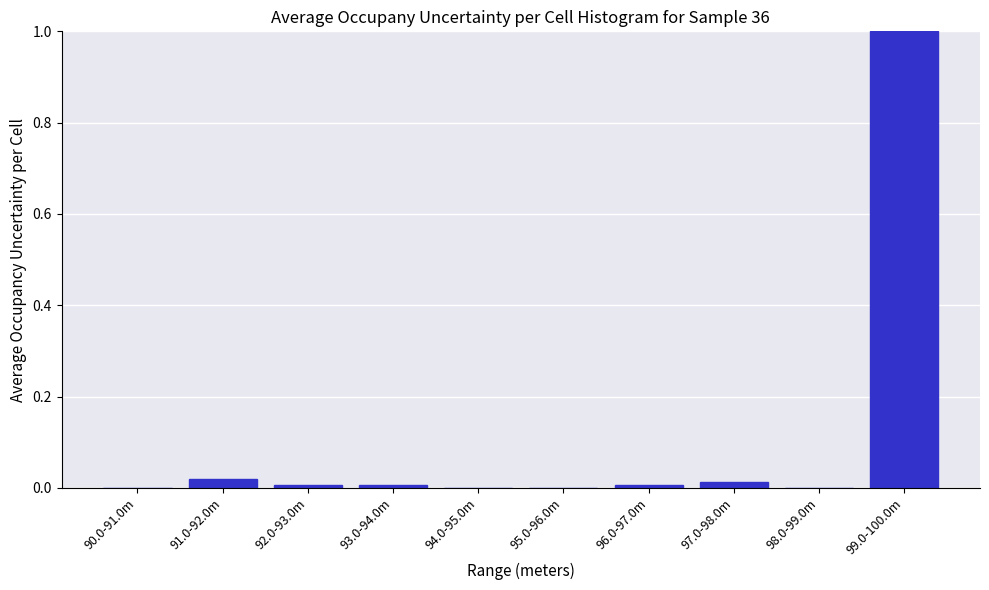

True or false: the data shows 1.0 at 99.0-100.0m.

True